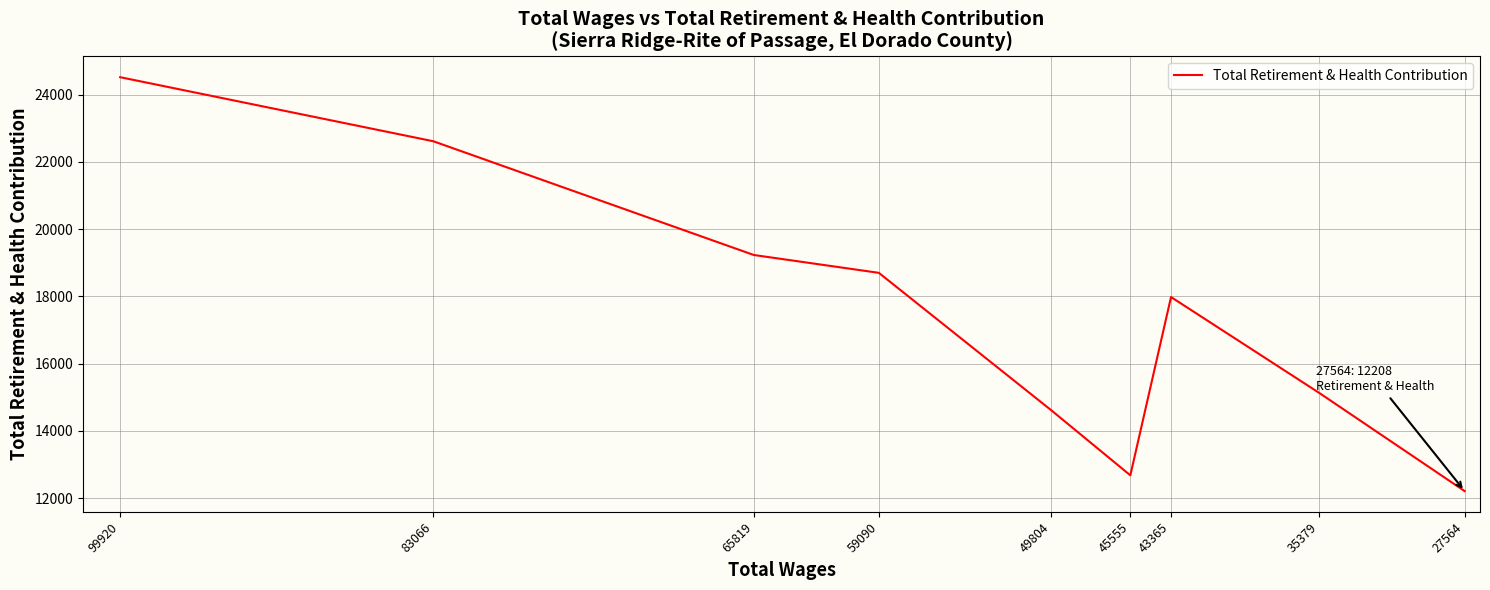

What is the value of the 1st point from the left?

24522